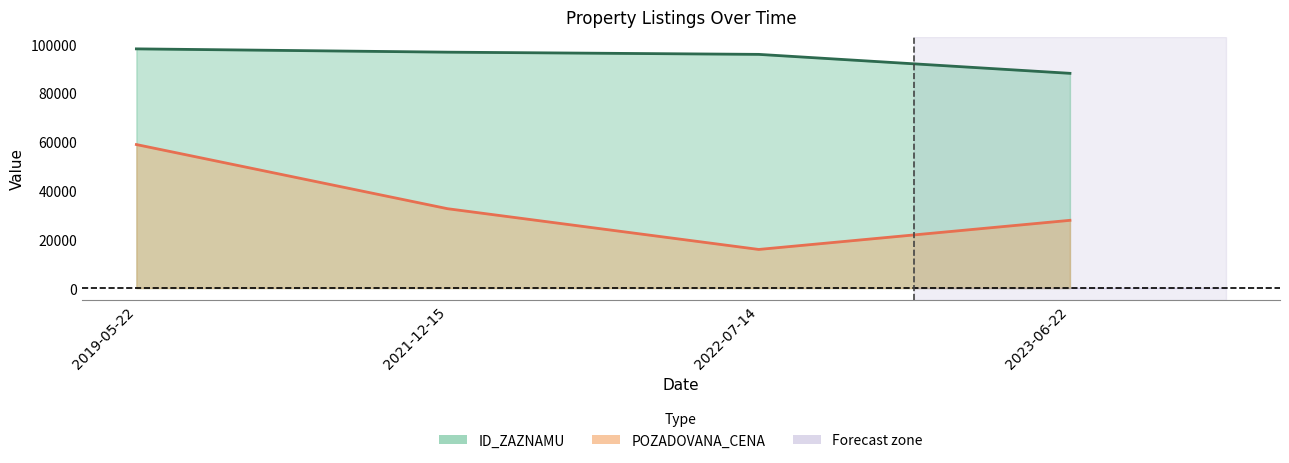

What position from the left is 2021-12-15?

2